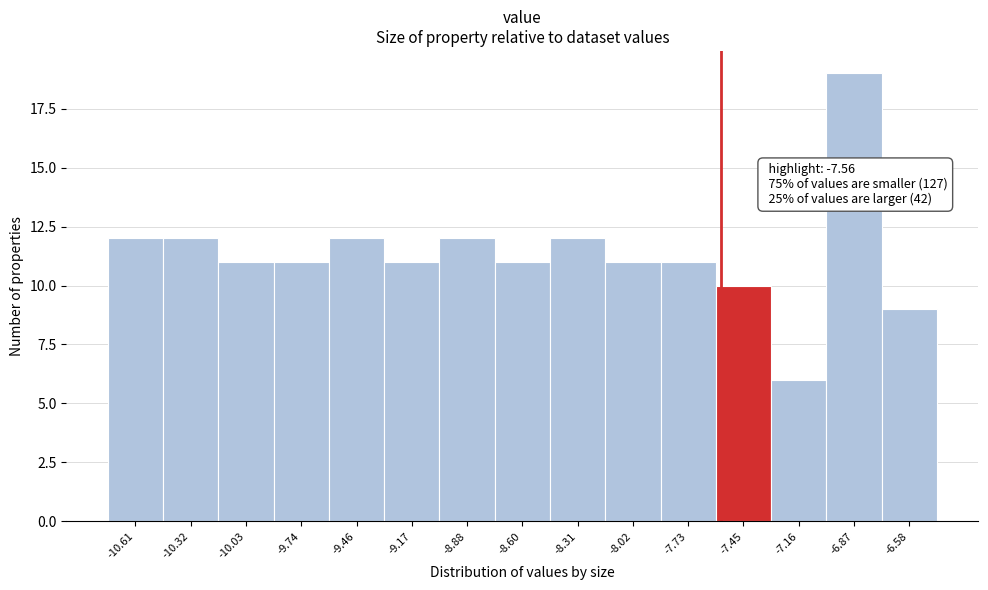

Which range on the x-axis has the tallest bar?

-7.00 to -6.75